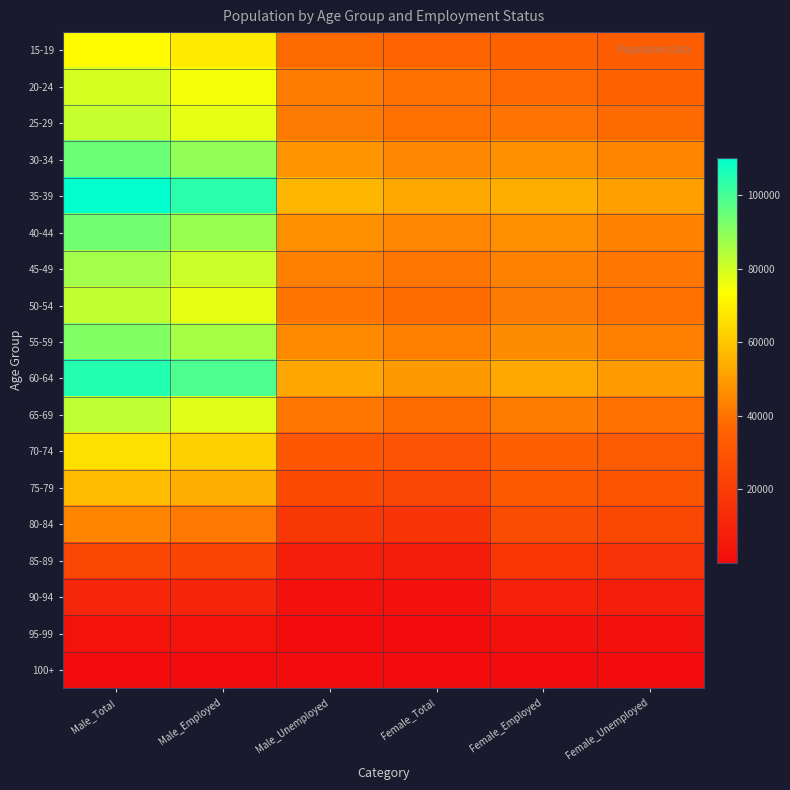

Reading left to right, what are all the values shown in this chart?

15-19: Male_Total=72773	Male_Employed=68747	Male_Unemployed=37684	Female_Total=35601	Female_Employed=35089	Female_Unemployed=33146
20-24: Male_Total=79444	Male_Employed=75000	Male_Unemployed=42151	Female_Total=39800	Female_Employed=37293	Female_Unemployed=35200
25-29: Male_Total=81558	Male_Employed=77000	Male_Unemployed=41615	Female_Total=39200	Female_Employed=39943	Female_Unemployed=37800
30-34: Male_Total=94775	Male_Employed=89000	Male_Unemployed=47724	Female_Total=45000	Female_Employed=47051	Female_Unemployed=44000
35-39: Male_Total=110127	Male_Employed=104000	Male_Unemployed=55963	Female_Total=53000	Female_Employed=54164	Female_Unemployed=51000
40-44: Male_Total=93607	Male_Employed=88000	Male_Unemployed=47134	Female_Total=44500	Female_Employed=46473	Female_Unemployed=43800
45-49: Male_Total=86676	Male_Employed=81000	Male_Unemployed=43229	Female_Total=40800	Female_Employed=43447	Female_Unemployed=40900
50-54: Male_Total=82261	Male_Employed=77000	Male_Unemployed=40604	Female_Total=38300	Female_Employed=41657	Female_Unemployed=39200
55-59: Male_Total=91395	Male_Employed=86000	Male_Unemployed=45597	Female_Total=43000	Female_Employed=45798	Female_Unemployed=43100
60-64: Male_Total=104967	Male_Employed=99000	Male_Unemployed=52164	Female_Total=49200	Female_Employed=52803	Female_Unemployed=49700
65-69: Male_Total=82658	Male_Employed=77800	Male_Unemployed=40685	Female_Total=38300	Female_Employed=41973	Female_Unemployed=39500
70-74: Male_Total=65841	Male_Employed=62000	Male_Unemployed=31336	Female_Total=29500	Female_Employed=34505	Female_Unemployed=32500
75-79: Male_Total=57447	Male_Employed=54000	Male_Unemployed=25639	Female_Total=24100	Female_Employed=31808	Female_Unemployed=29900
80-84: Male_Total=43990	Male_Employed=41400	Male_Unemployed=17882	Female_Total=16800	Female_Employed=26108	Female_Unemployed=24600
85-89: Male_Total=24572	Male_Employed=23100	Male_Unemployed=7213	Female_Total=6800	Female_Employed=17359	Female_Unemployed=16300
90-94: Male_Total=10851	Male_Employed=10200	Male_Unemployed=2367	Female_Total=2200	Female_Employed=8484	Female_Unemployed=7900
95-99: Male_Total=2997	Male_Employed=2800	Male_Unemployed=511	Female_Total=480	Female_Employed=2486	Female_Unemployed=2300
100+: Male_Total=432	Male_Employed=406	Male_Unemployed=49	Female_Total=46	Female_Employed=383	Female_Unemployed=360